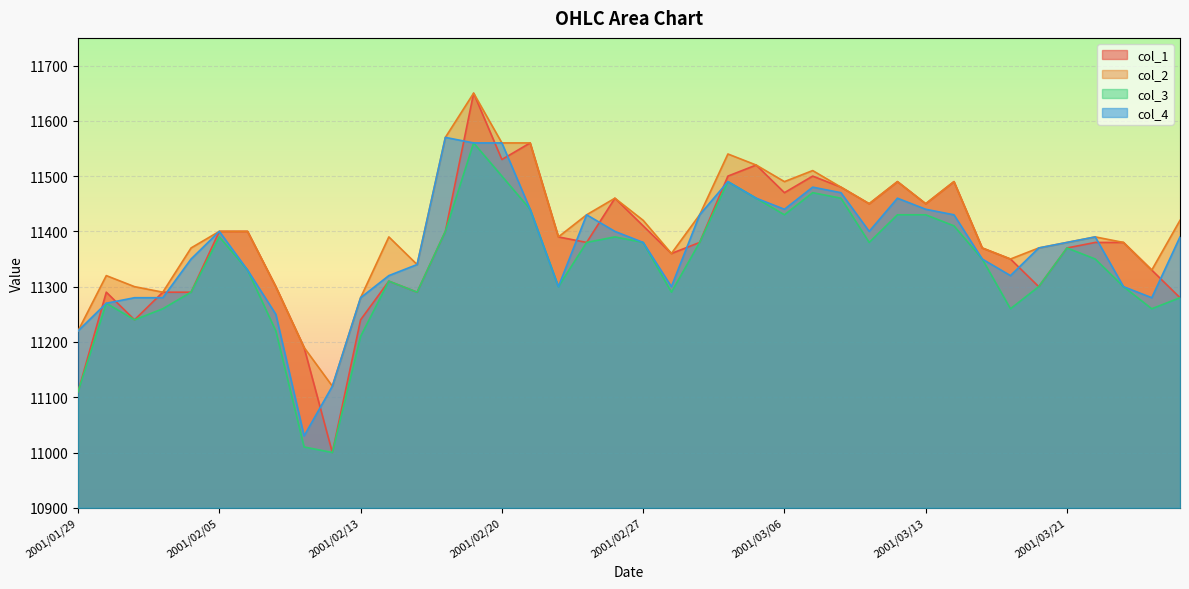

What is the approximate value of col_2 at 2001/03/13?

11450